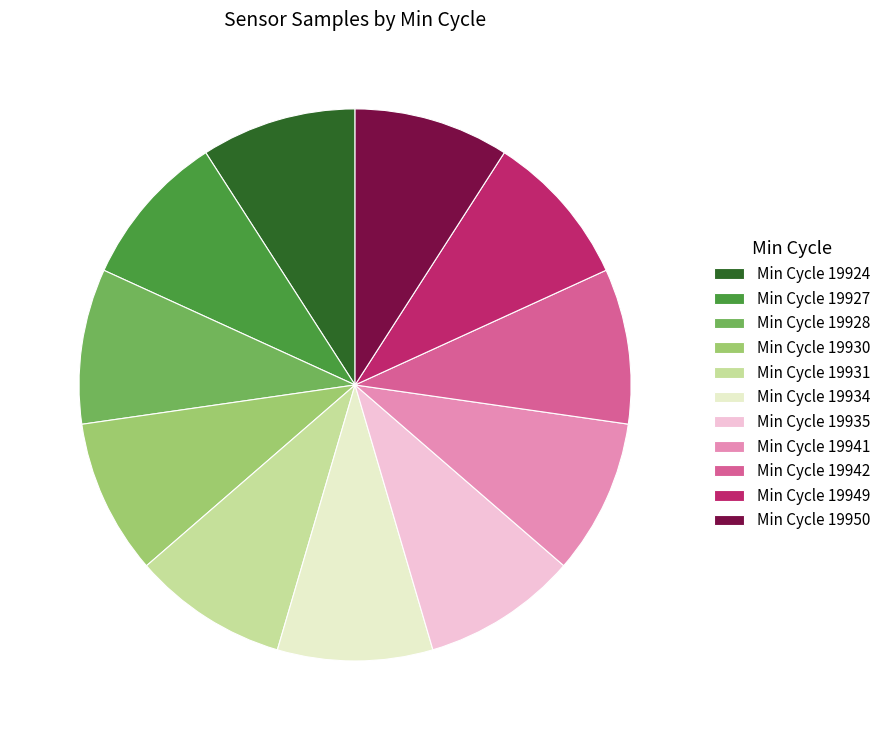

Do Min Cycle 19949 and Min Cycle 19931 together represent more than half of the pie?

No